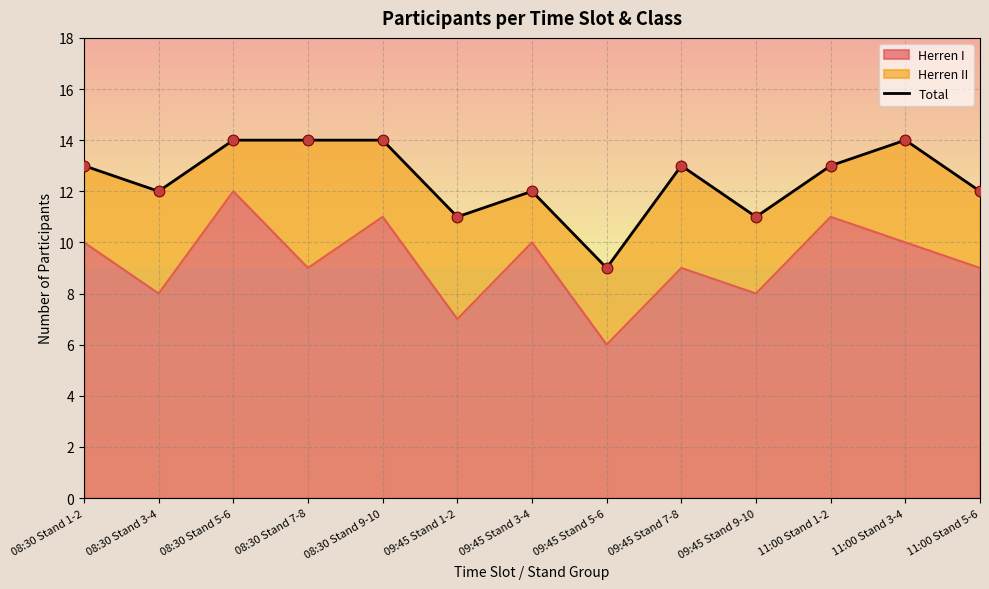

What is the change in value from 09:45 Stand 5-6 to 11:00 Stand 5-6?

+3